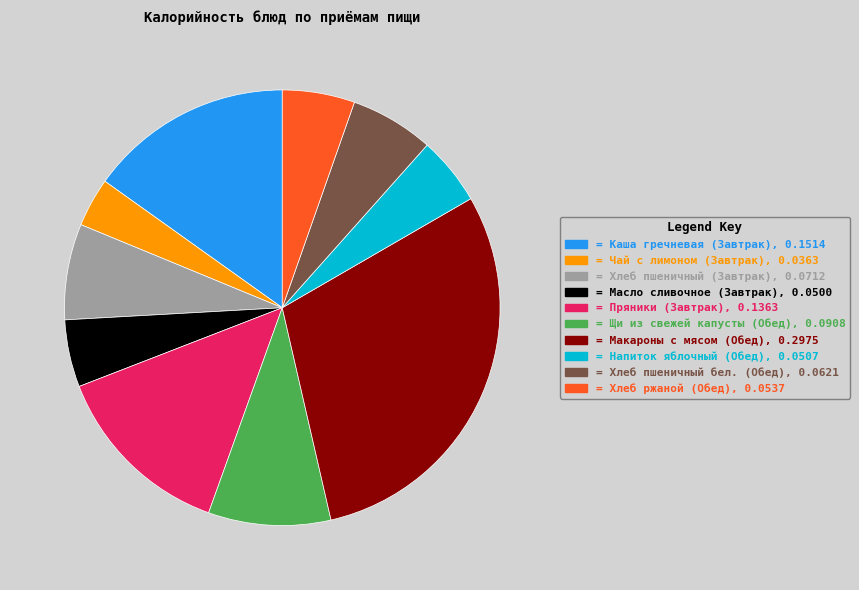

Is there a majority slice in this chart?

No